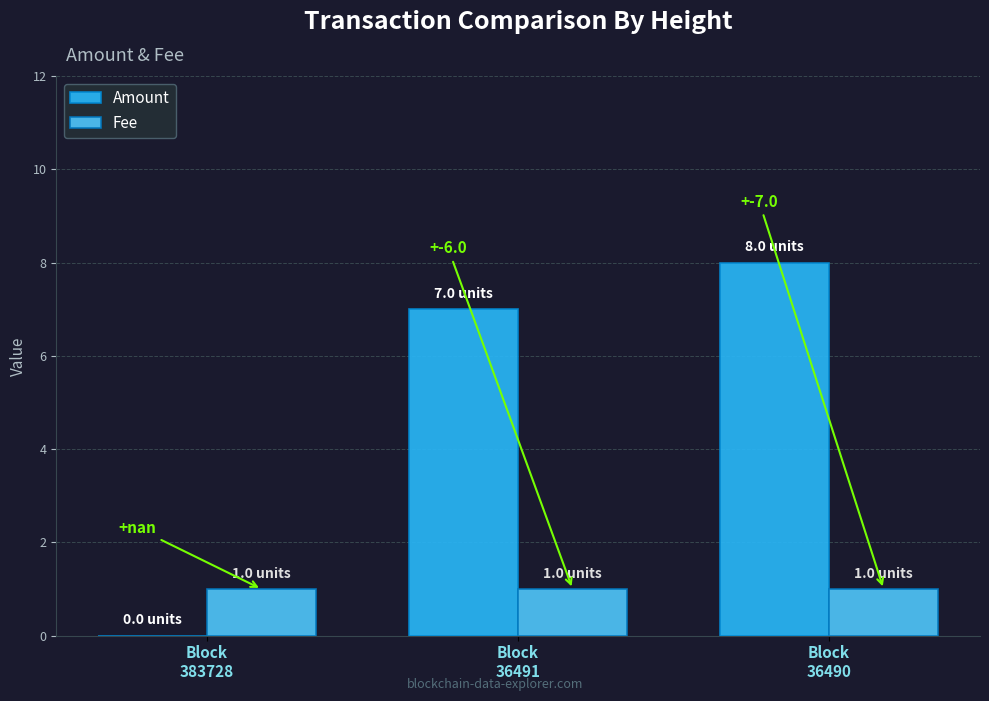

What is the sum of all Fee values?

3